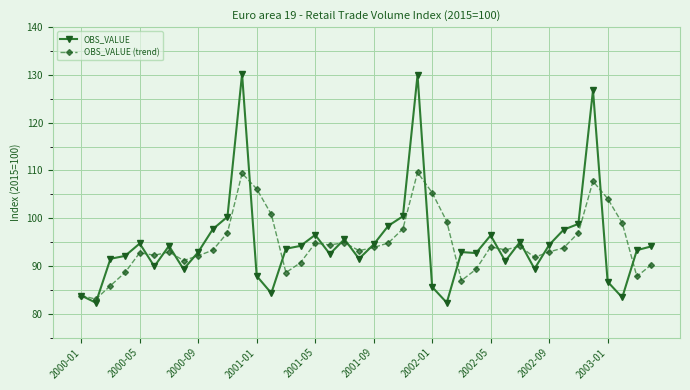

Does the chart have visible grid lines?

Yes